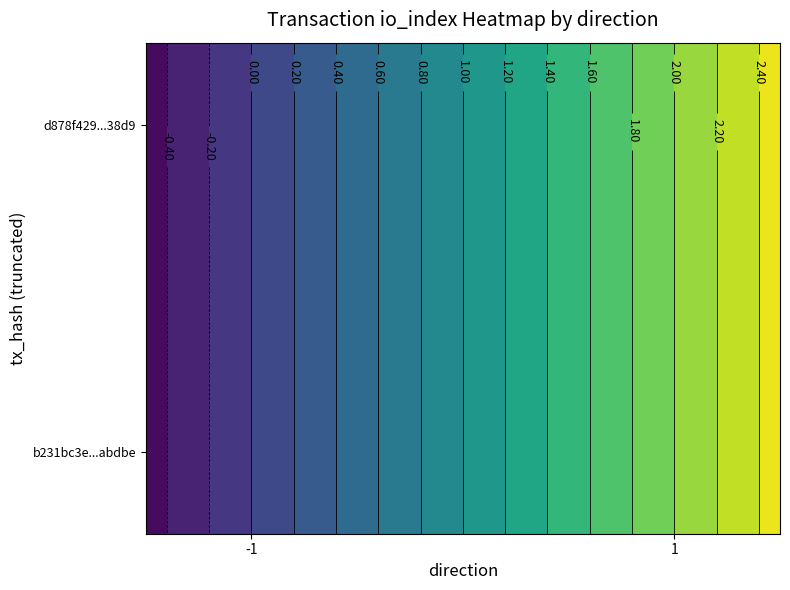

Rank the series at io_index from lowest to highest value.

b231bc3e539b3e7bd7607ef9e02ab55843abdbe, d878f4299ddd95a00738611c54439106df438d9